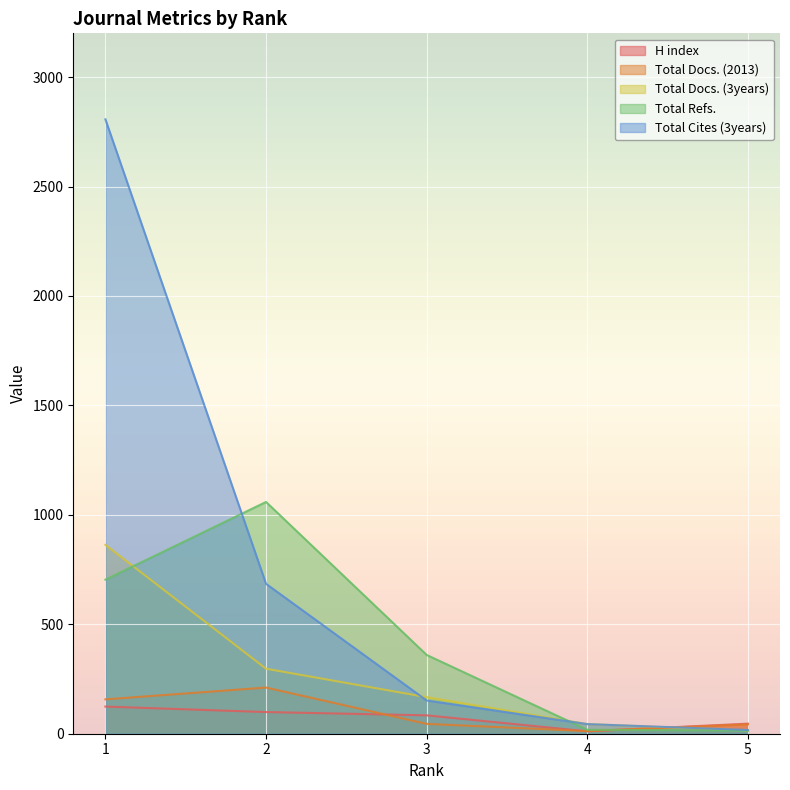

Does the chart display data point markers on the line(s)?

No